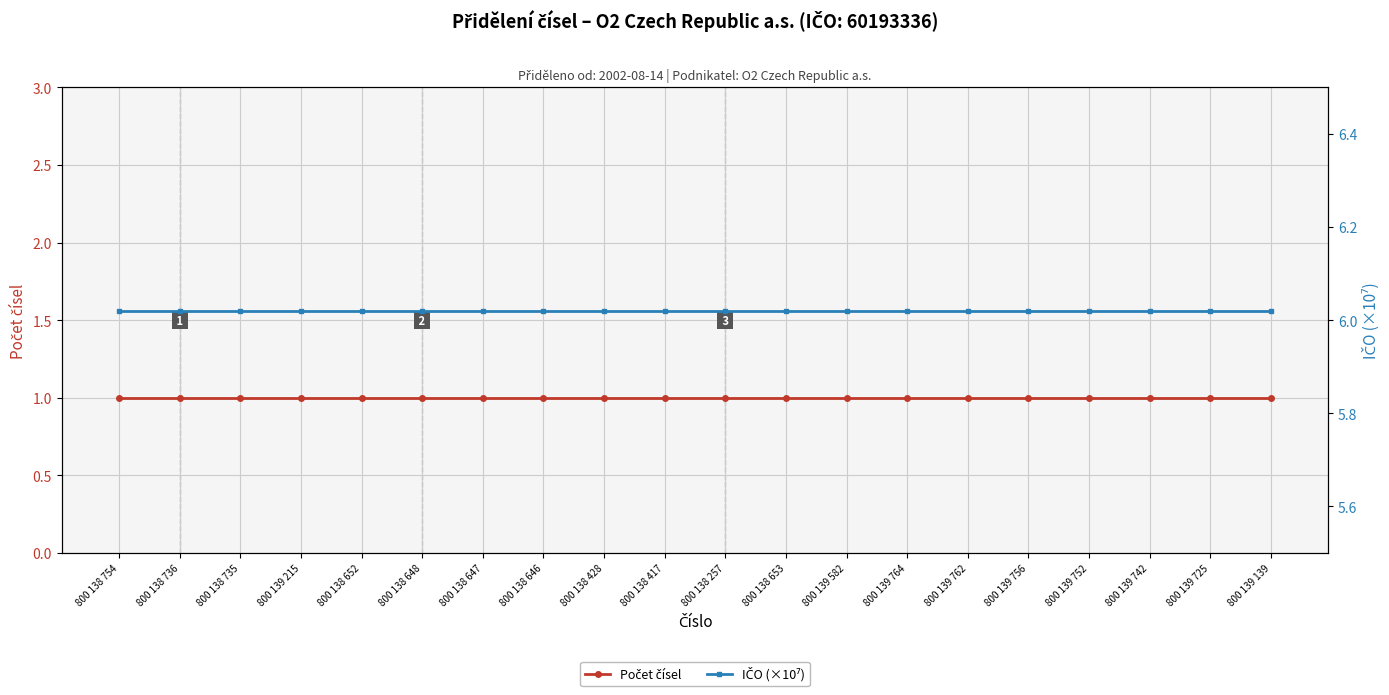

True or false: IČO (×10⁷) and Počet čísel intersect in this chart.

False